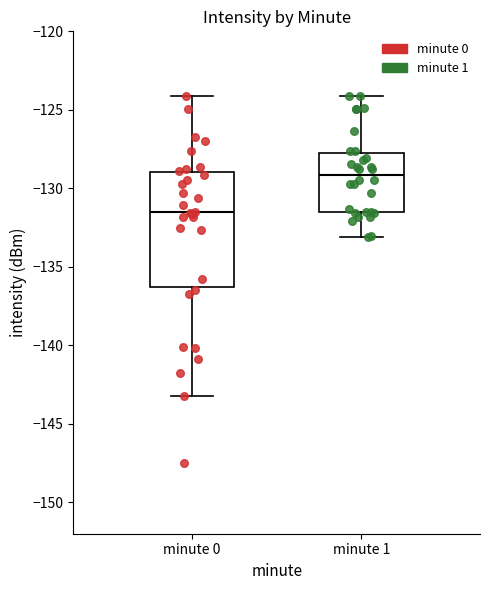

Where does the upper whisker of the box for minute 0 end on the y-axis? The values are not printed on the chart, so give them approximately, as read against the axis.

-124.0